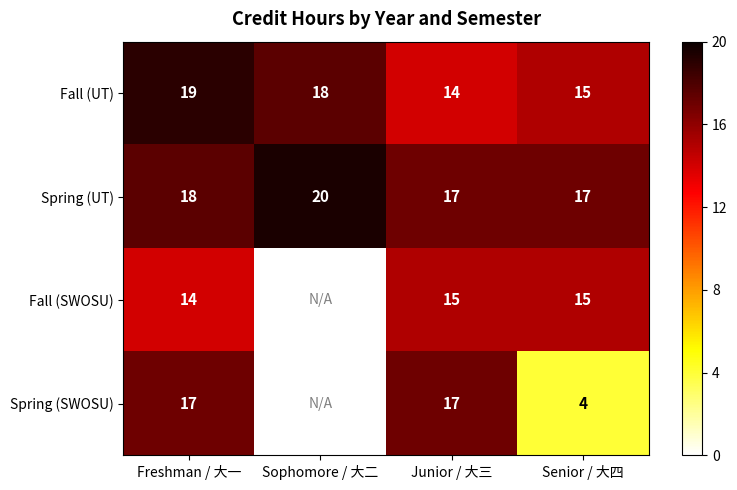

What is the average value of the Spring (UT) series?

18